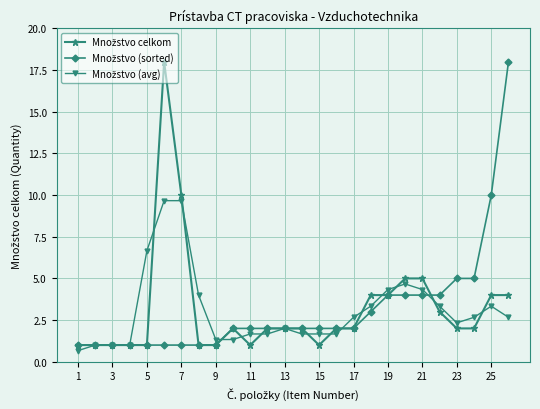

At how many categories does at least one series exceed 9?

4